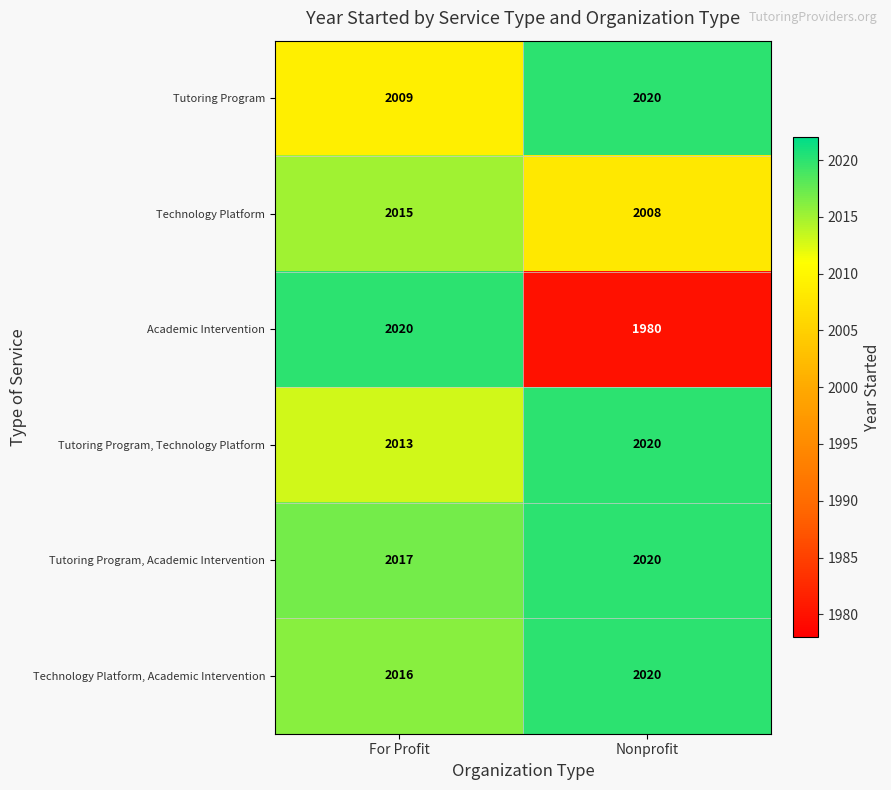

The value of Academic Intervention at For Profit is 1291. True or false?

False